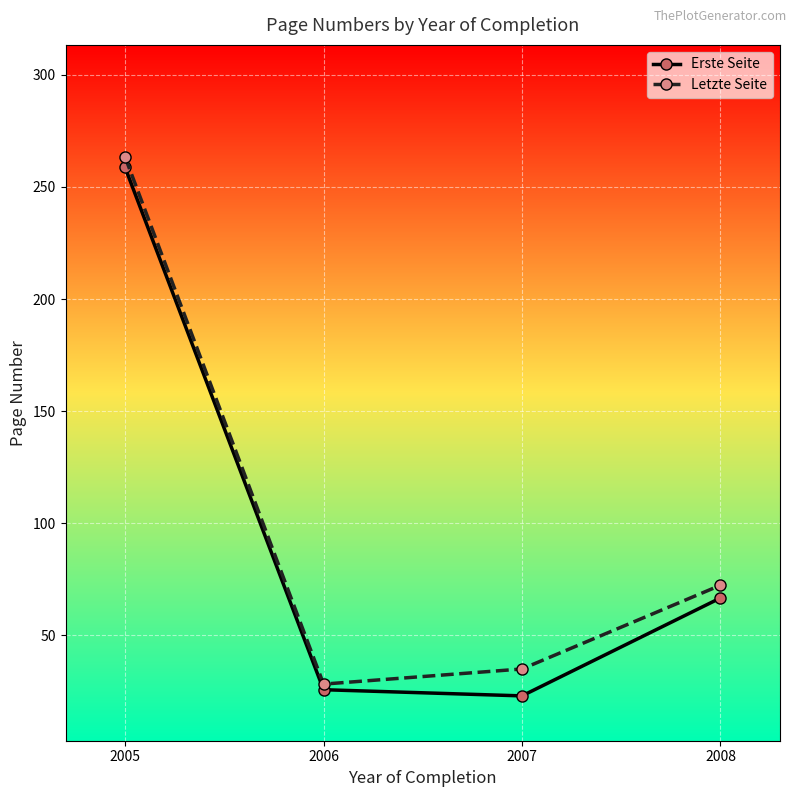

How many lines are shown in the chart?

2